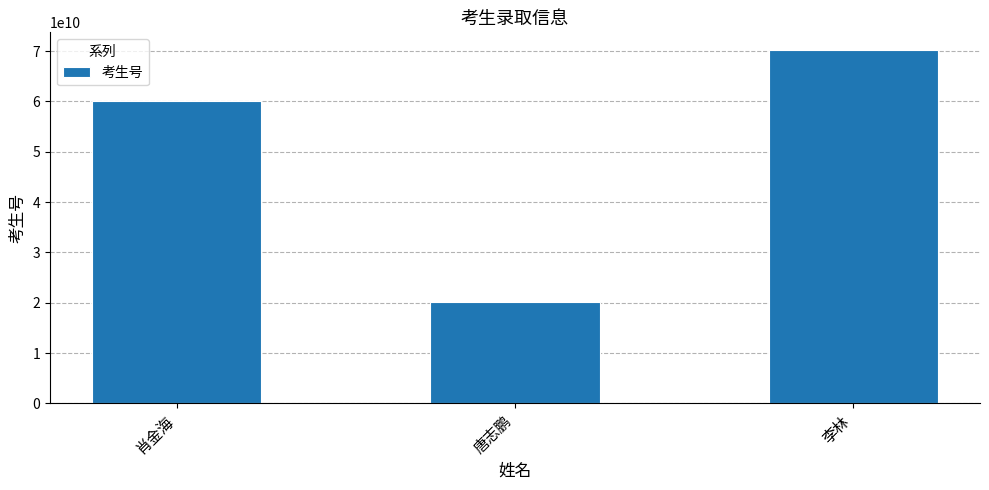

Is it true that the value at 李林 is 112473684021?

False